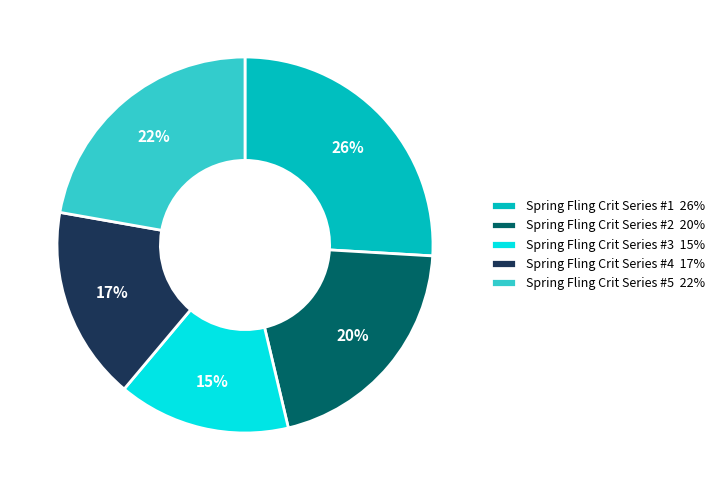

What is the smallest slice in the pie chart?

Spring Fling Crit Series #3